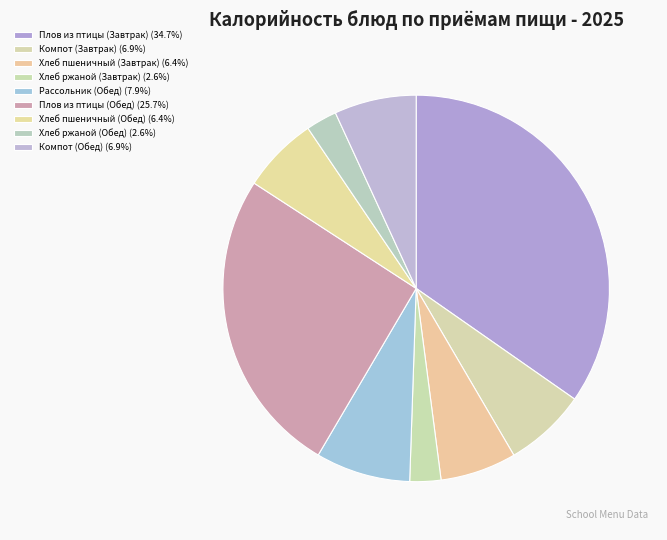

Count the number of slices in the pie.

9